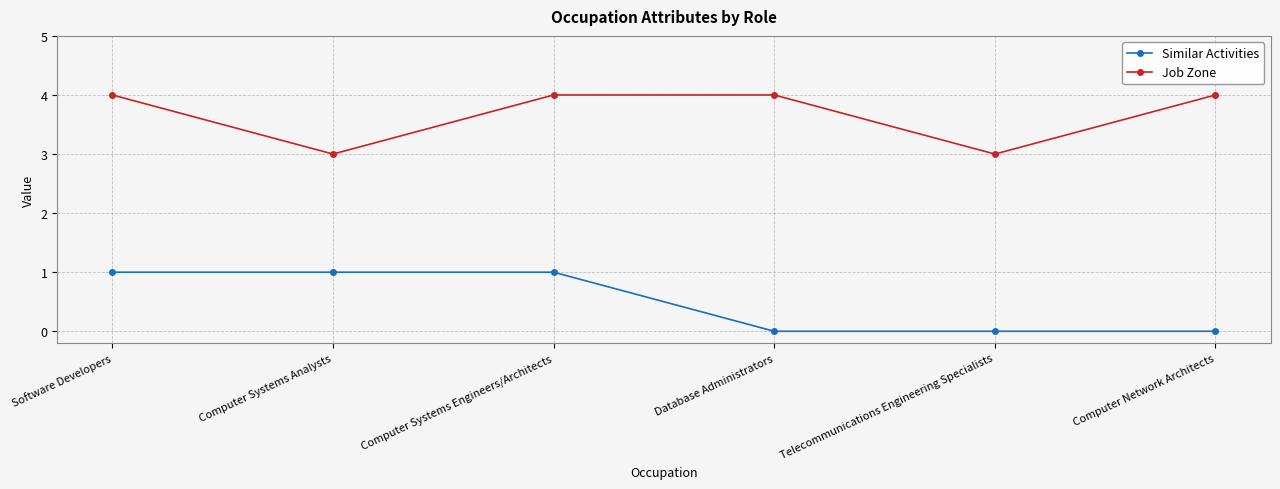

What position from the right is Computer Systems Analysts?

5